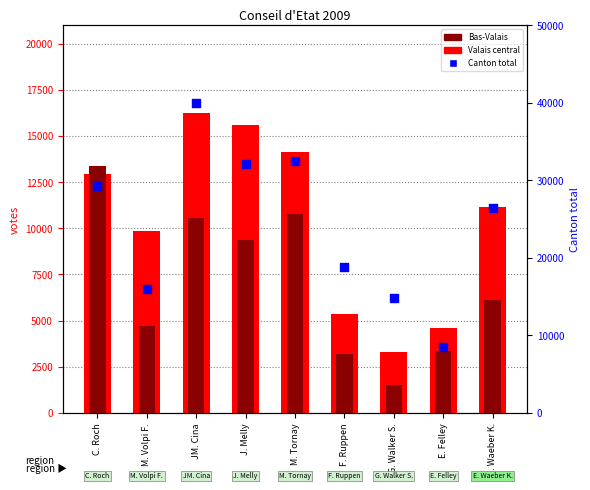

Which series contains the lowest Y value?

Bas-Valais